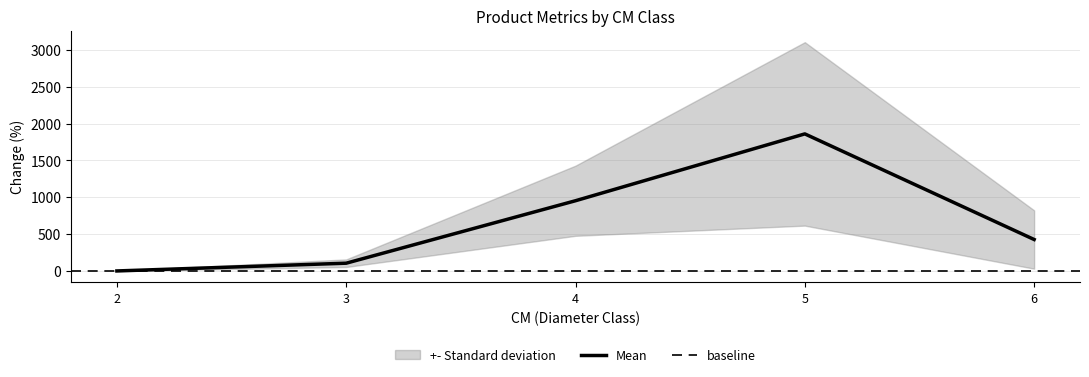

Between 4 and 3, which is larger?

4